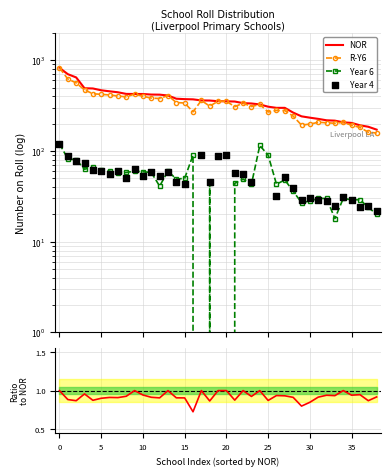

Which series has the largest total across all categories?

NOR